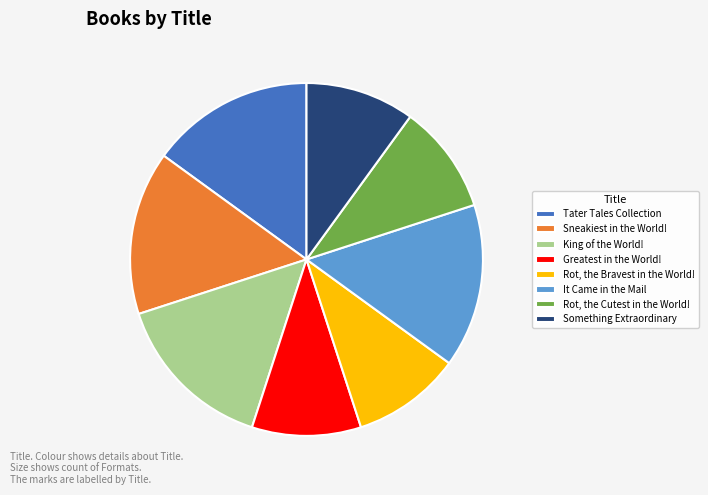

How many slices are in this pie chart?

8